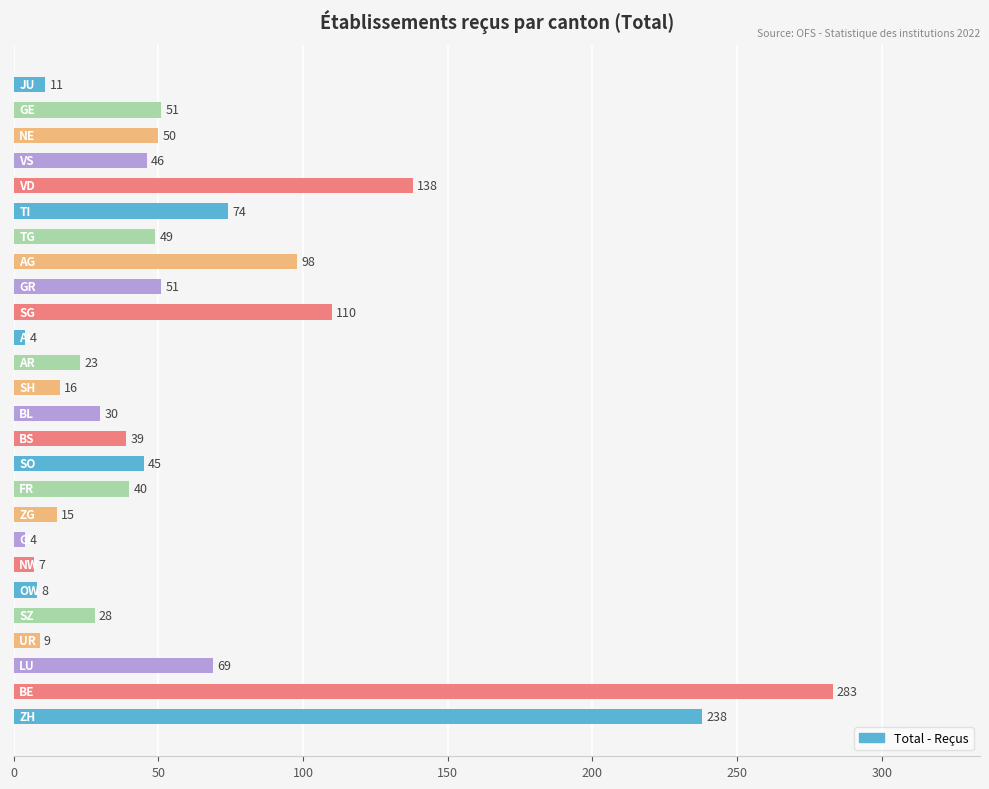

What is the difference between the second highest and minimum values?

234